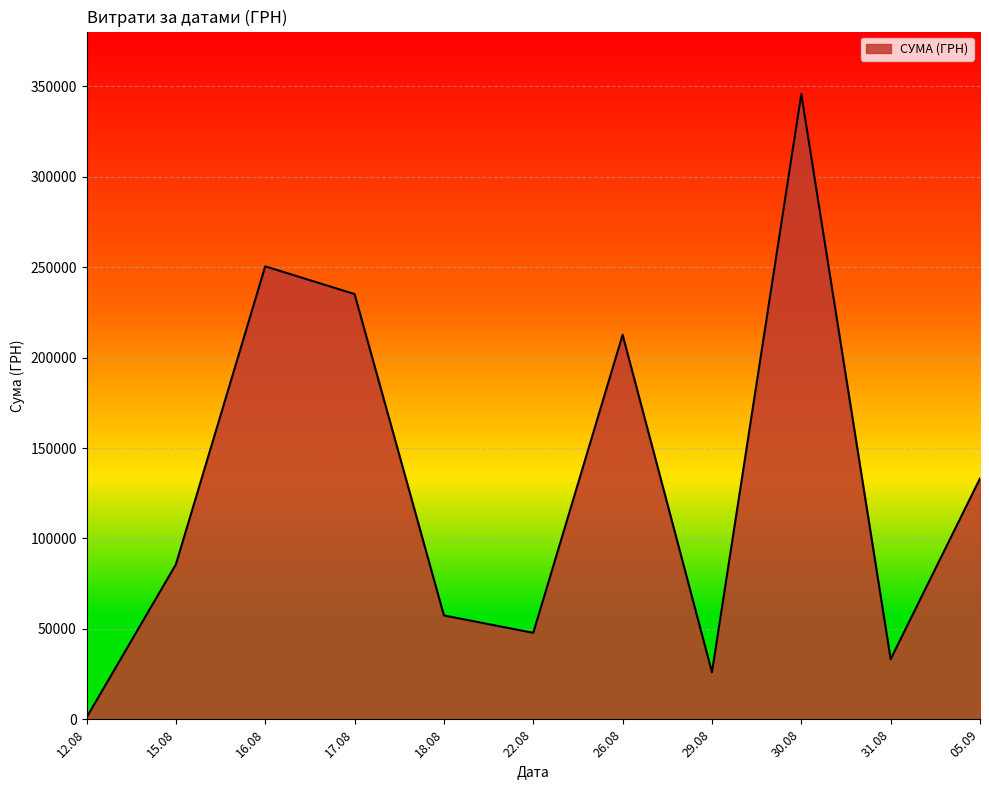

Where is the first local maximum?

16.08